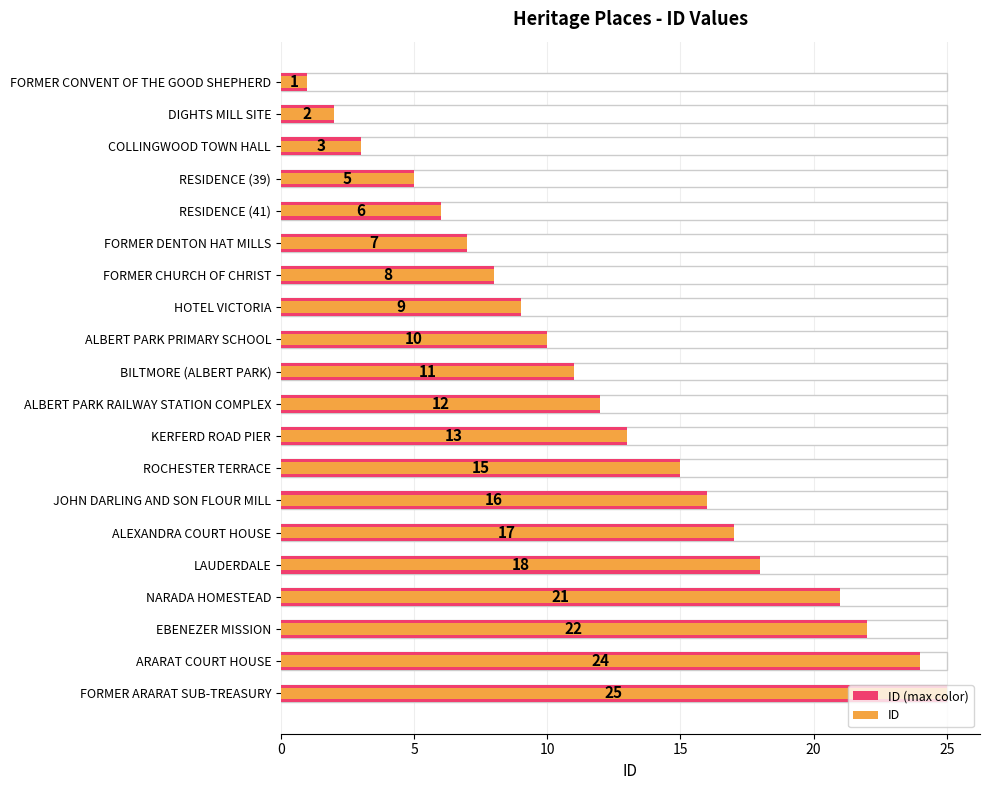

The value of ID (max color) at HOTEL VICTORIA is 13. True or false?

False